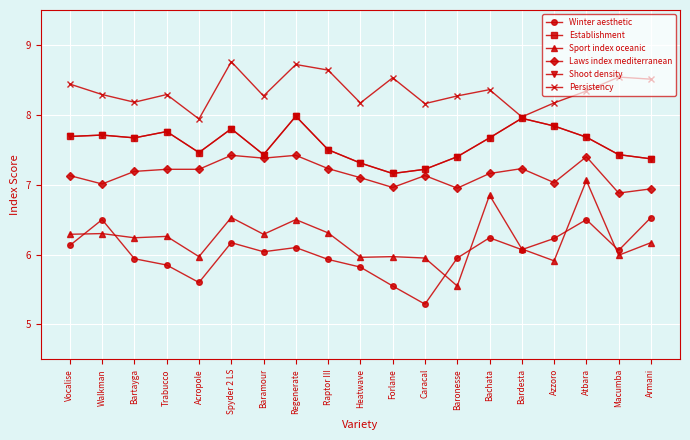

Between Walkman and Trabucco, which series saw the biggest shift?

Winter aesthetic